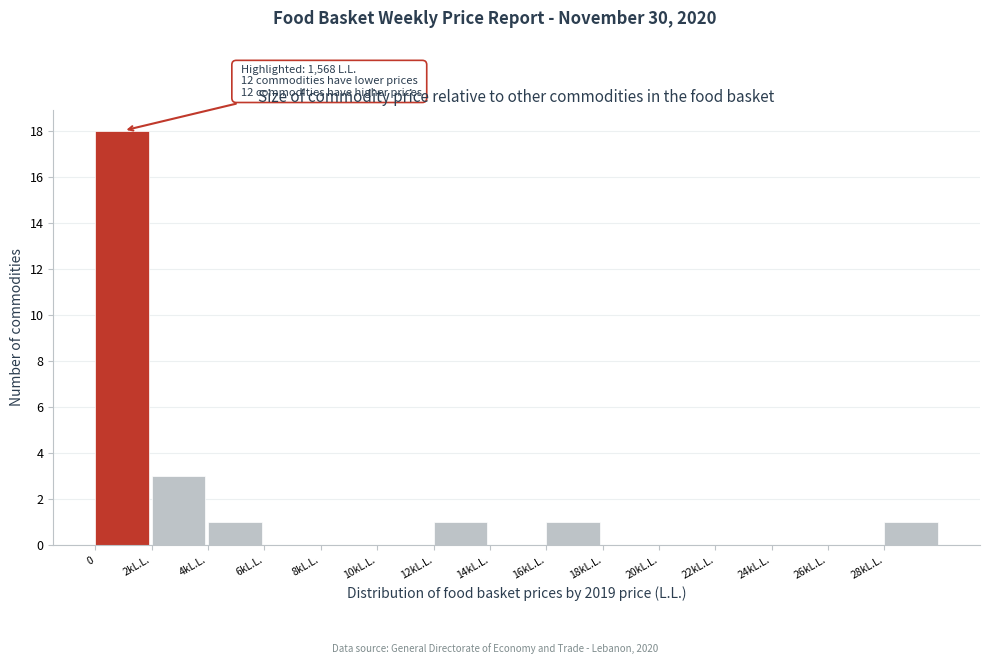

Reading right to left, transcribe all the data shown in this chart.

28kL.L.=1	26kL.L.=0	24kL.L.=0	22kL.L.=0	20kL.L.=0	18kL.L.=0	16kL.L.=1	14kL.L.=0	12kL.L.=1	10kL.L.=0	8kL.L.=0	6kL.L.=0	4kL.L.=1	2kL.L.=3	0=18